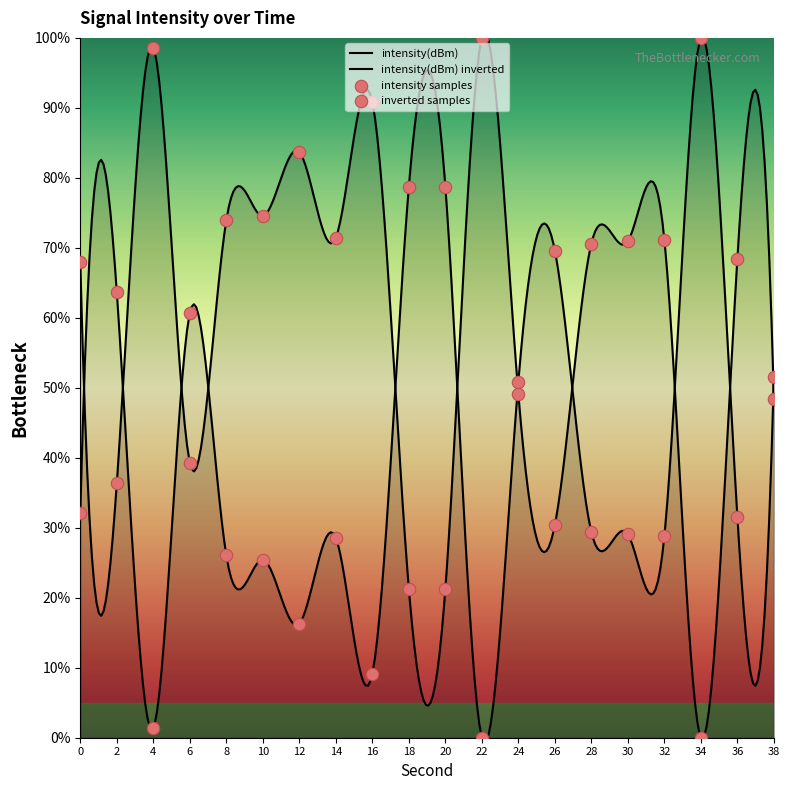

Approximately how many times larger is the value at 2 compared to 24?

1.3